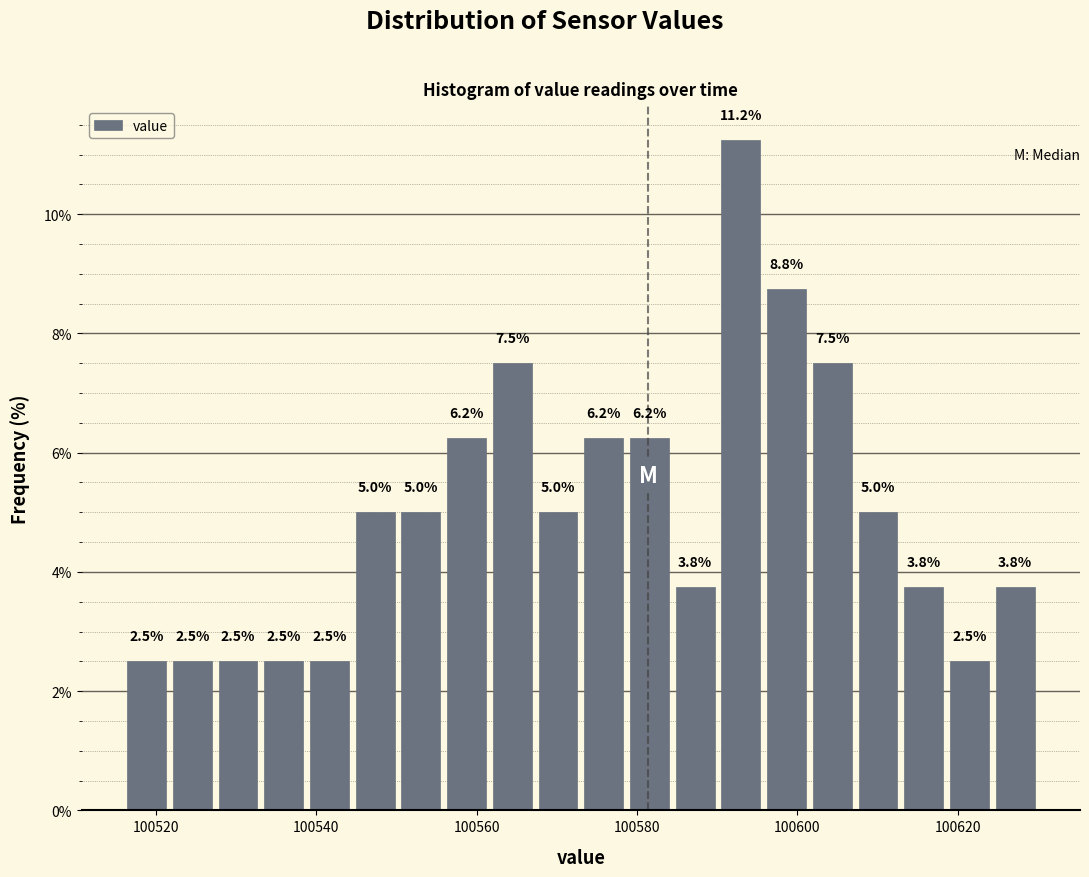

Read against the x-axis, roughly where is the centre of the tallest bar?

100592